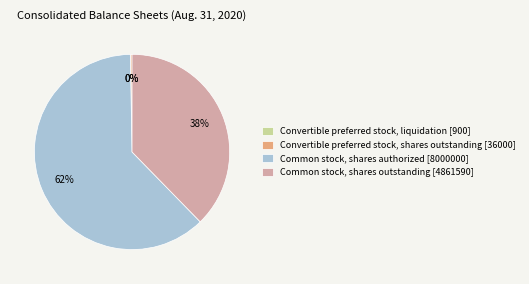

True or false: Common stock, shares authorized accounts for 62% of the total.

True